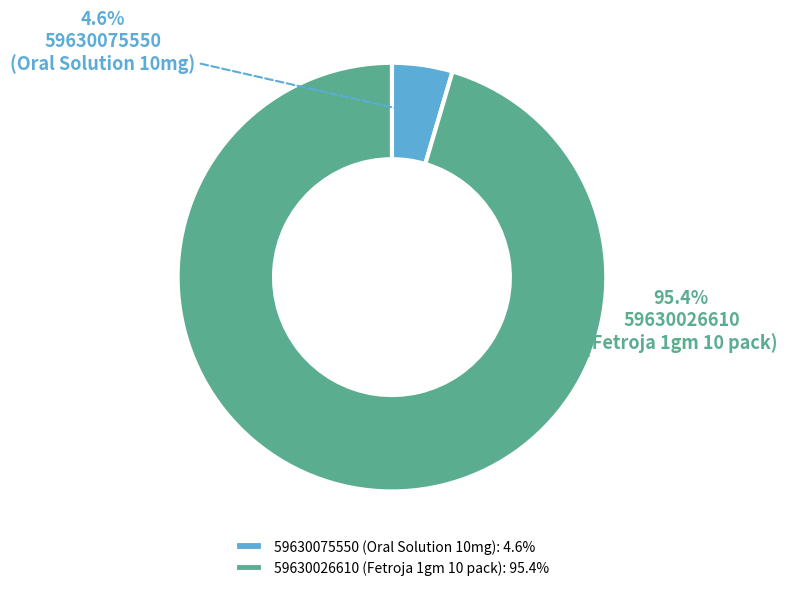

How much of the chart is everything except 59630026610 (Fetroja 1gm 10 pack): 95.4%?

4.6%